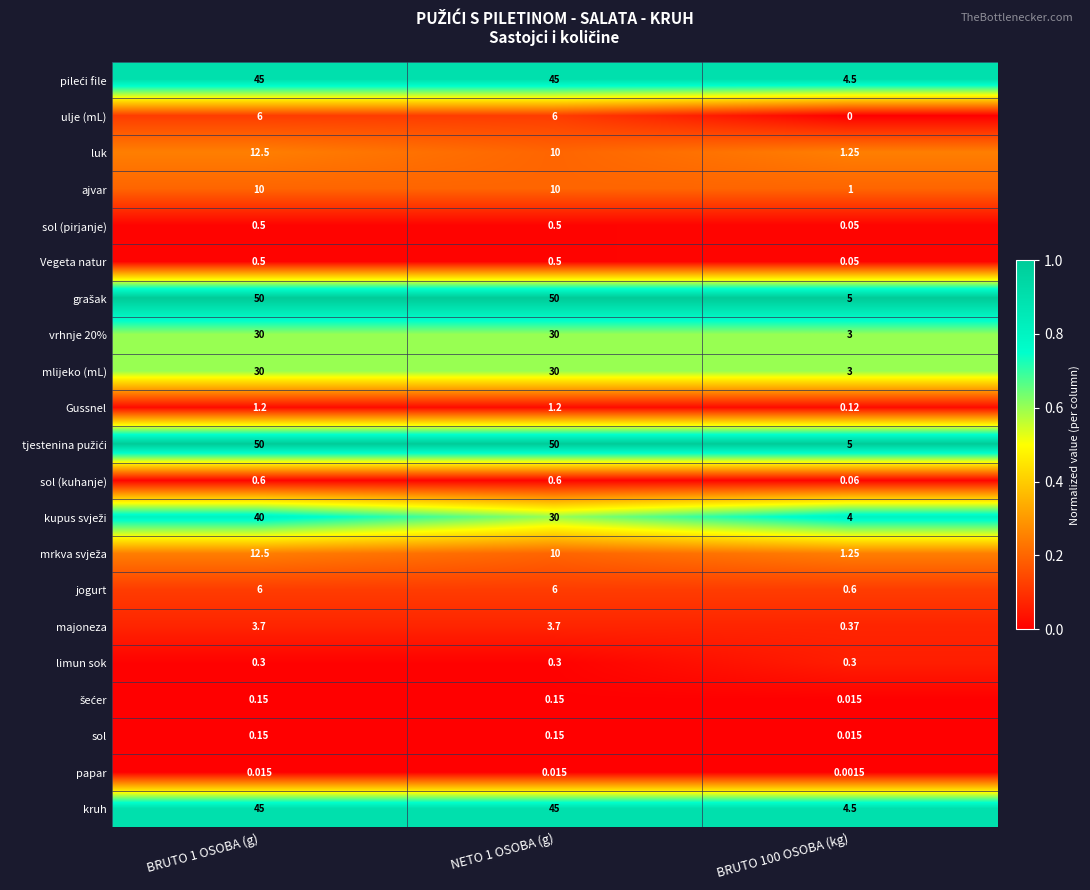

Is the value of sol (pirjanje) at BRUTO 100 OSOBA (kg) greater than the value of majoneza at NETO 1 OSOBA (g)?

No